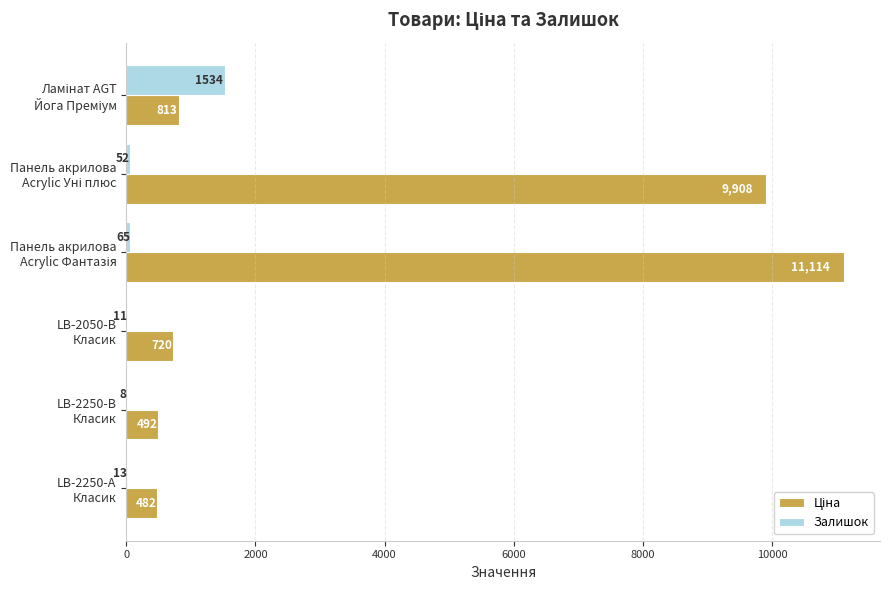

What is the greatest value displayed?

11113.6